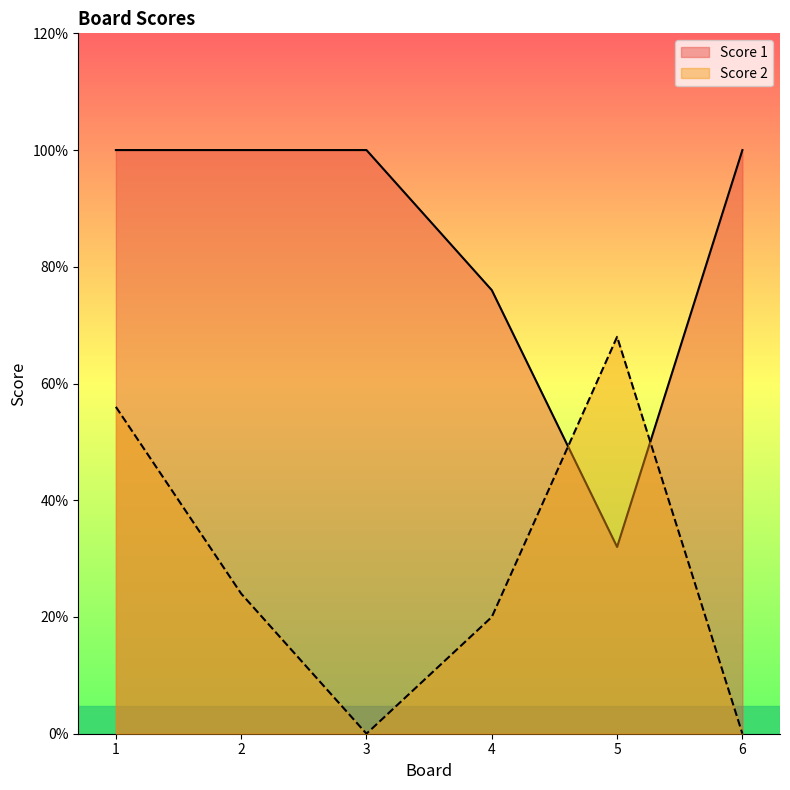

How many lines are shown in the chart?

2